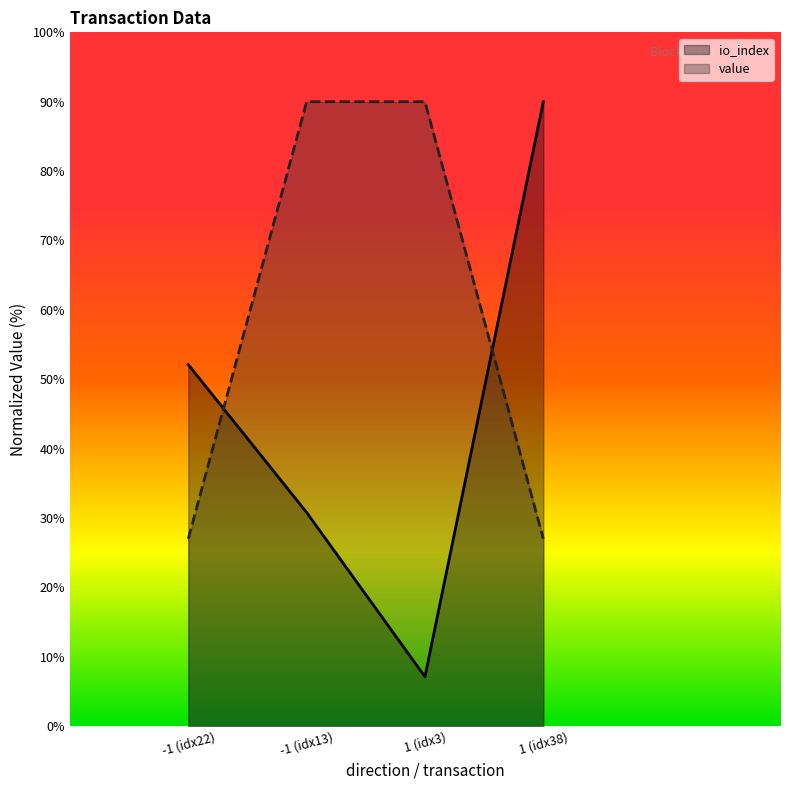

Rank the series by their average value, from highest to lowest.

value, io_index